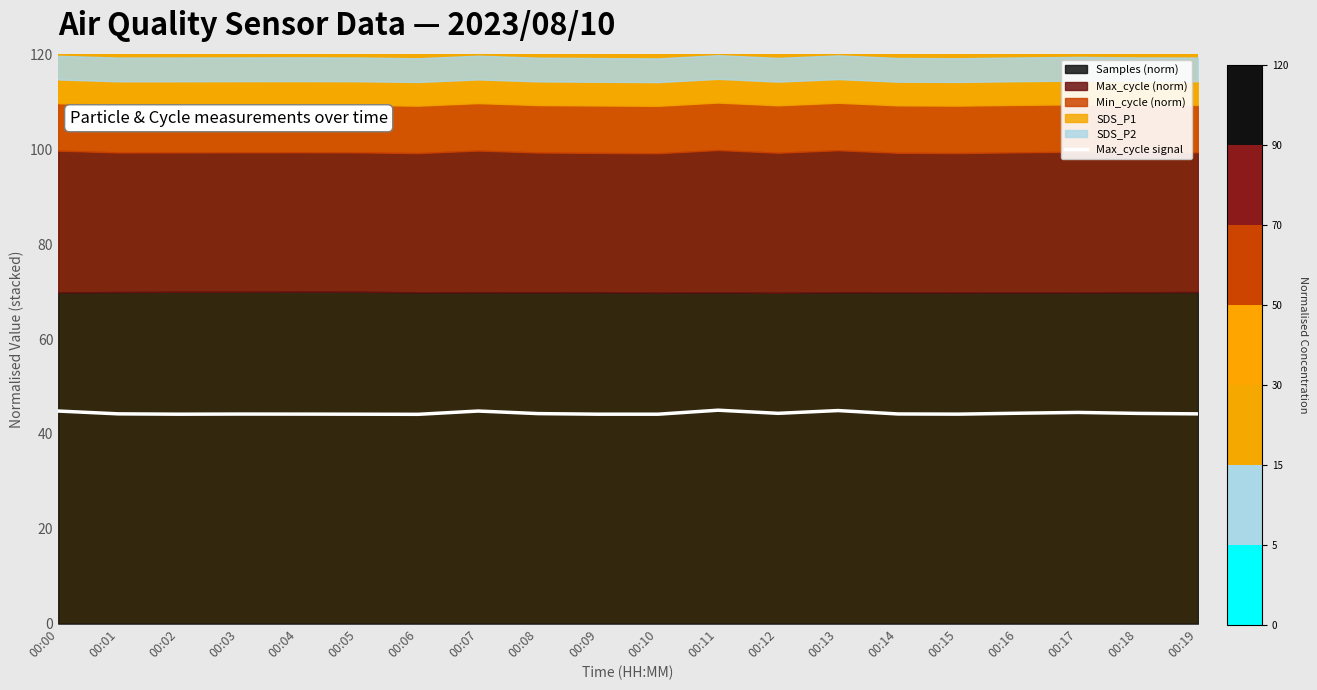

List the labels in order of value, largest first.

00:11, 00:13, 00:00, 00:07, 00:17, 00:16, 00:12, 00:18, 00:08, 00:01, 00:19, 00:14, 00:03, 00:04, 00:15, 00:02, 00:09, 00:05, 00:10, 00:06